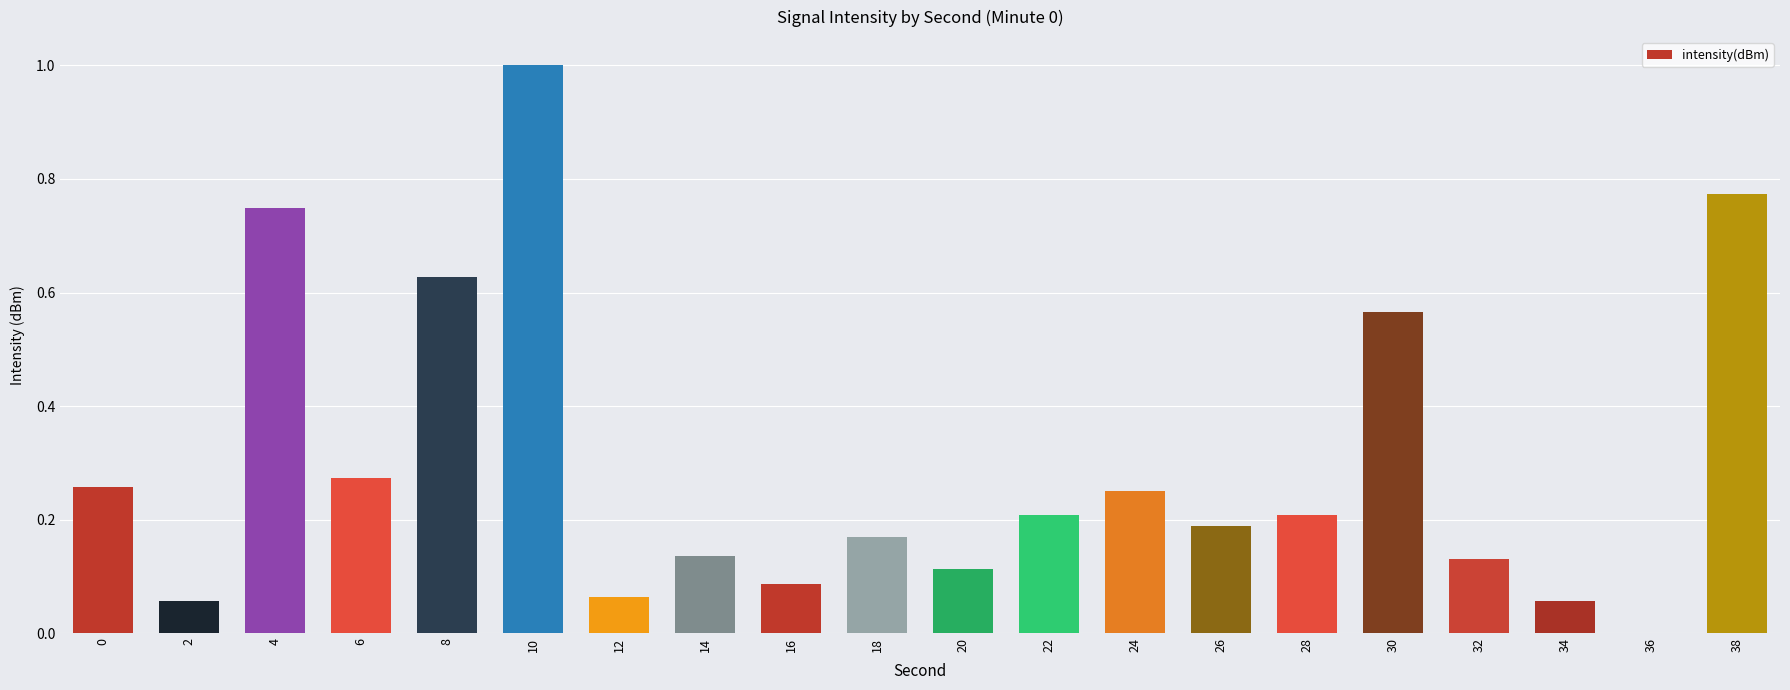

What is the sum of all values?

5.9